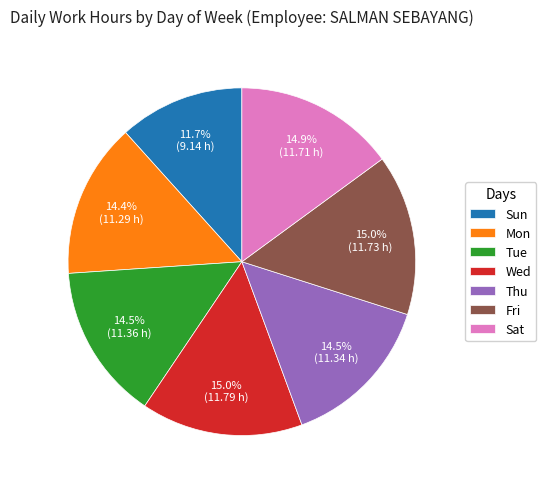

Combined, what portion of the pie is Sun and Wed?

26.7%